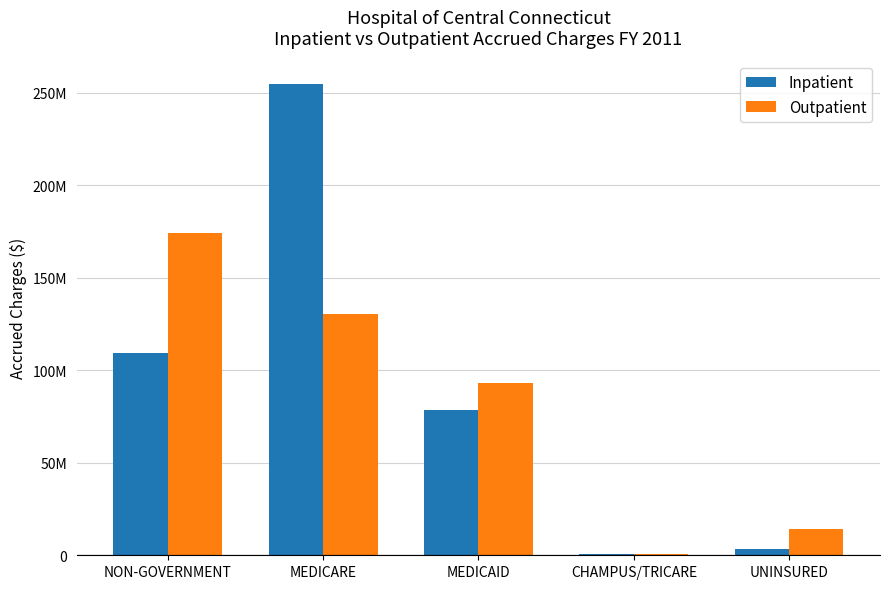

What are all the series names shown in the legend?

Inpatient, Outpatient